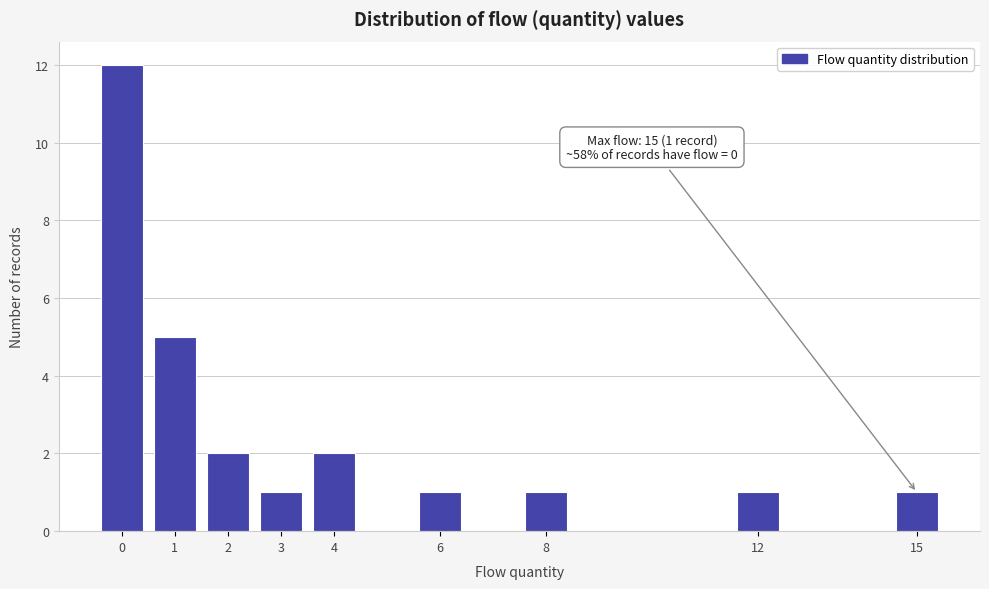

Over which range of the x-axis is the bar tallest?

-0.5 to 0.5